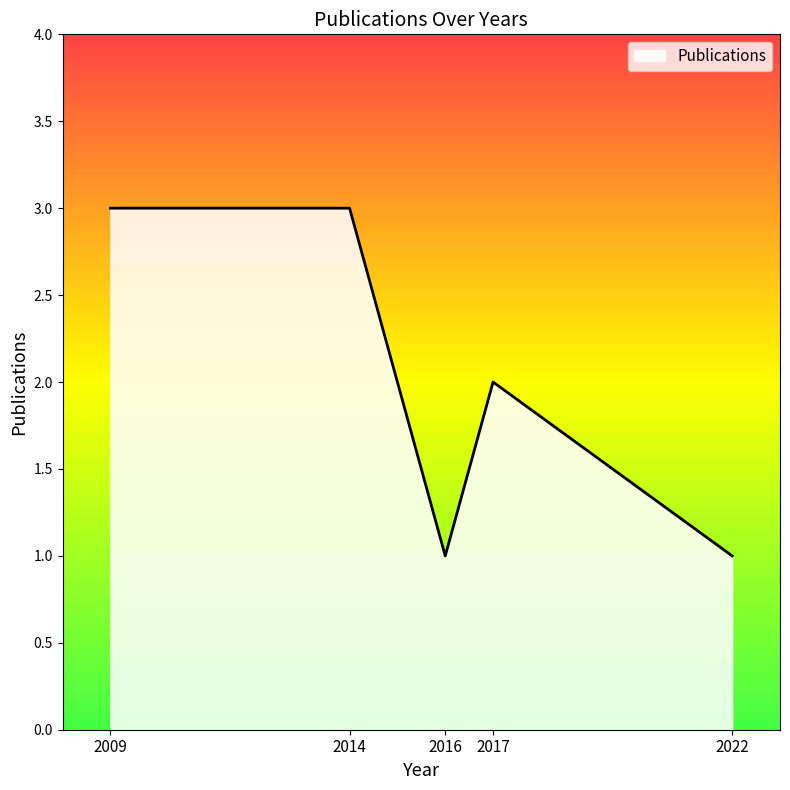

What is the greatest value displayed?

3